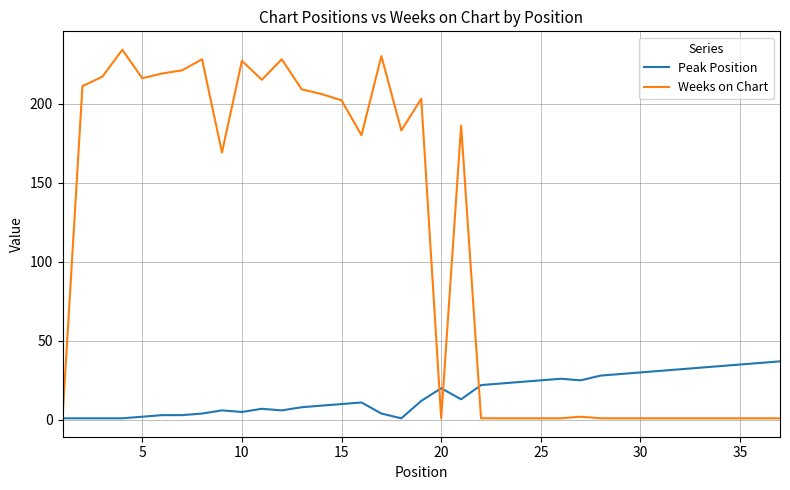

Which series has the largest range (max minus min)?

Weeks on Chart